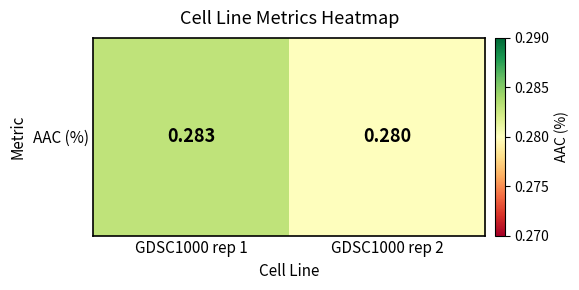

The value at GDSC1000 rep 1 is 0.1. True or false?

False